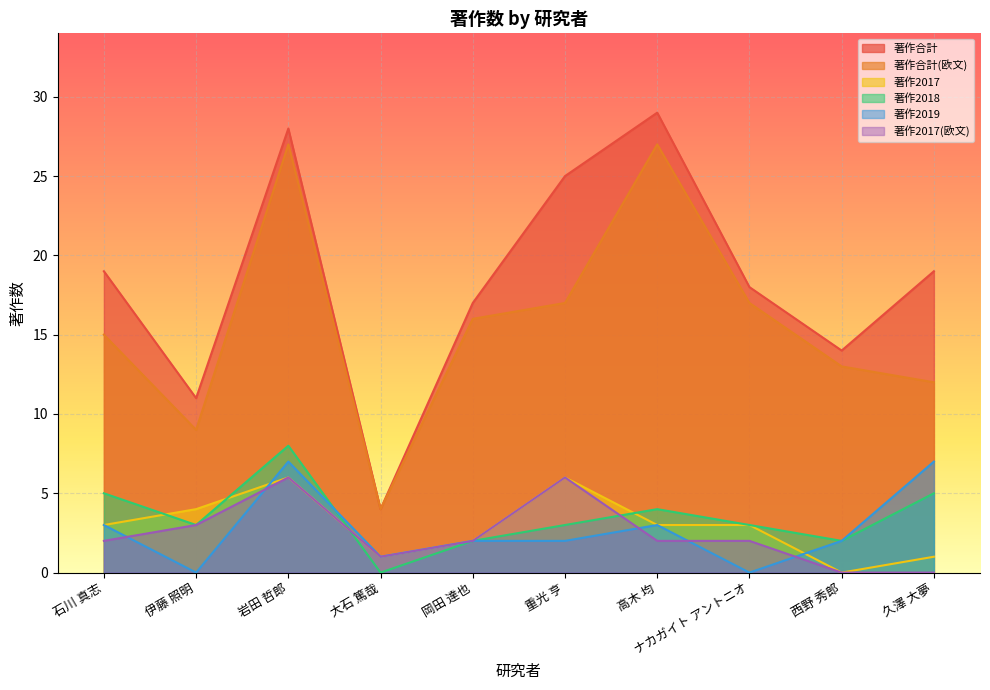

At which category does the chart reach its minimum across all series?

西野 秀郎